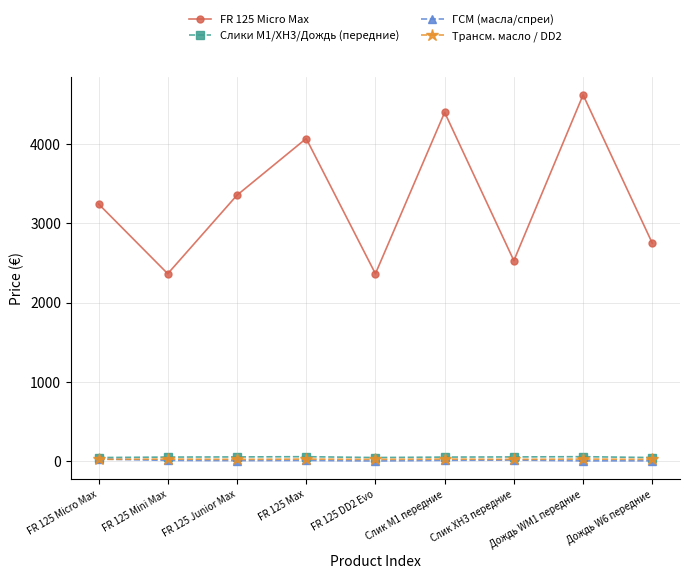

True or false: FR 125 Micro Max has more than 2 points higher than both neighbors.

True